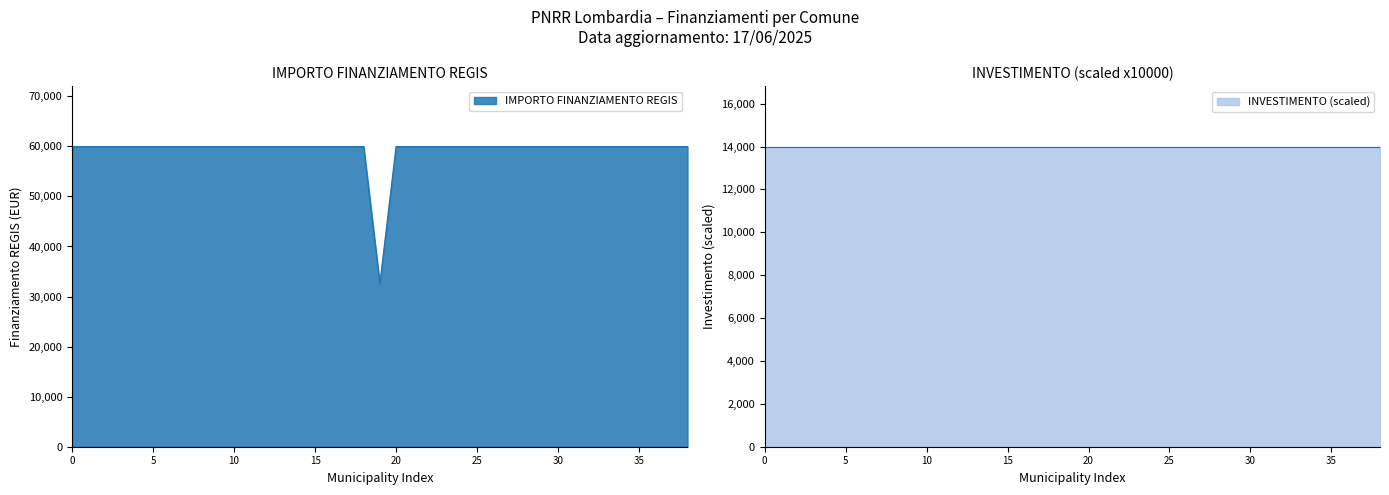

What is the value of the 14th point from the left?

59966